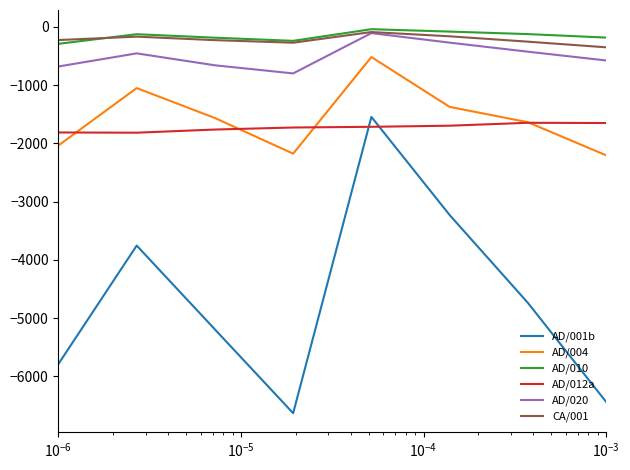

True or false: AD/012a and AD/020 intersect in this chart.

False